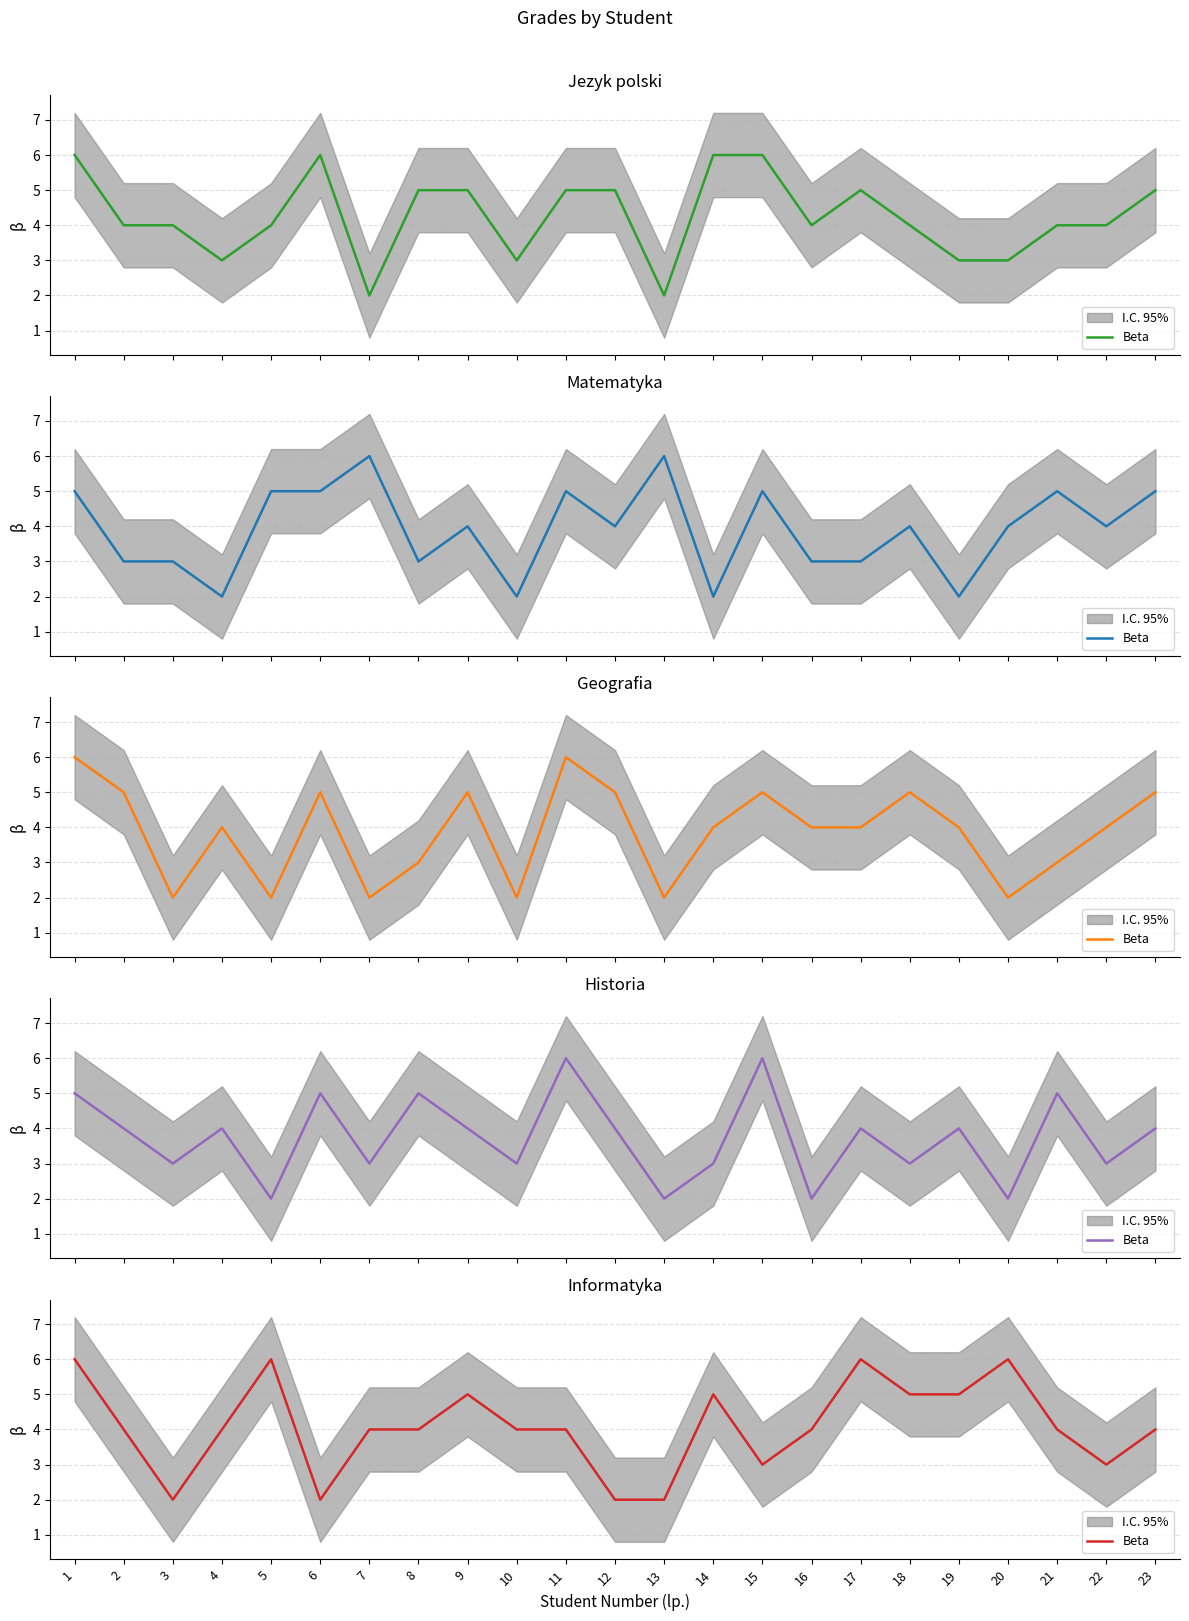

How many values are between 3 and 5?

15